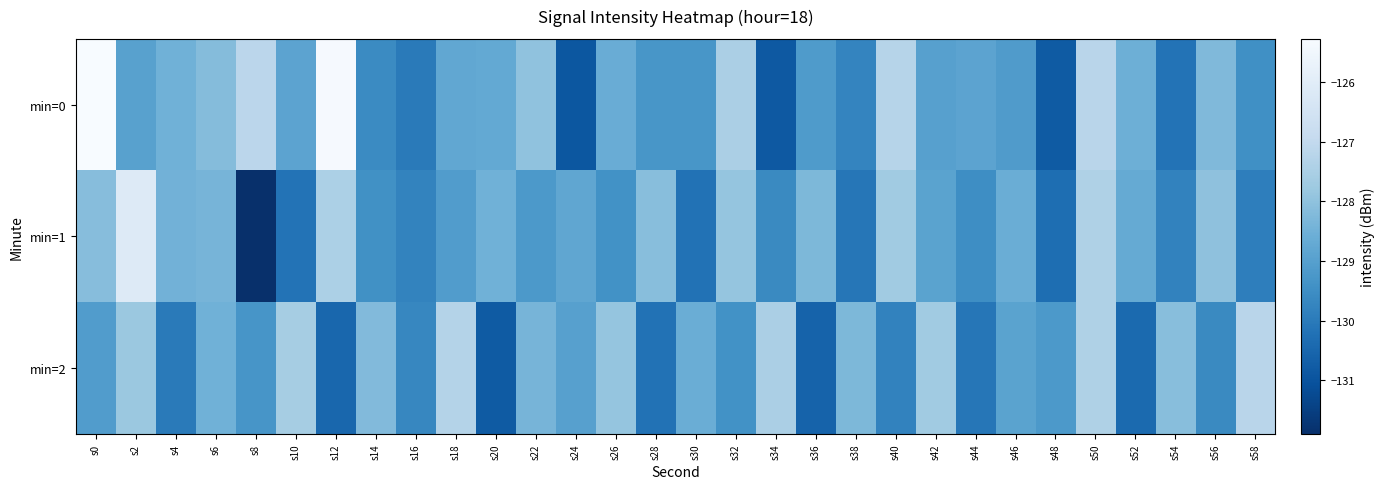

Which series has the largest total across all categories?

min=0